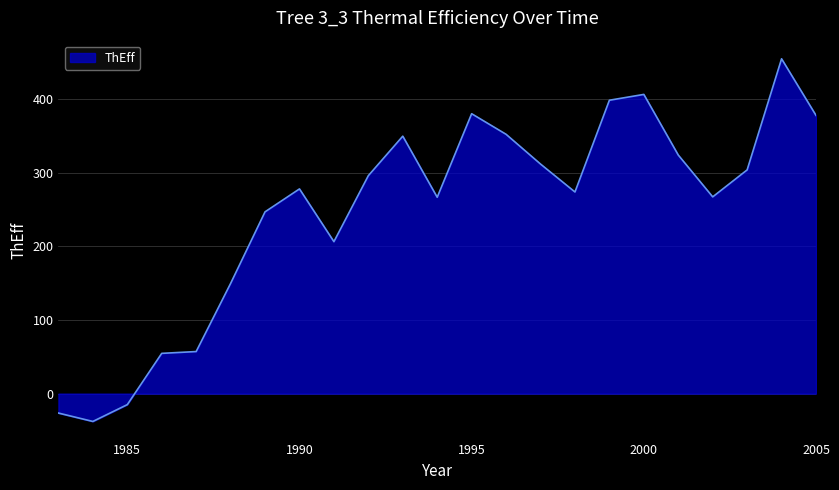

What is the maximum value shown in the chart?

454.7